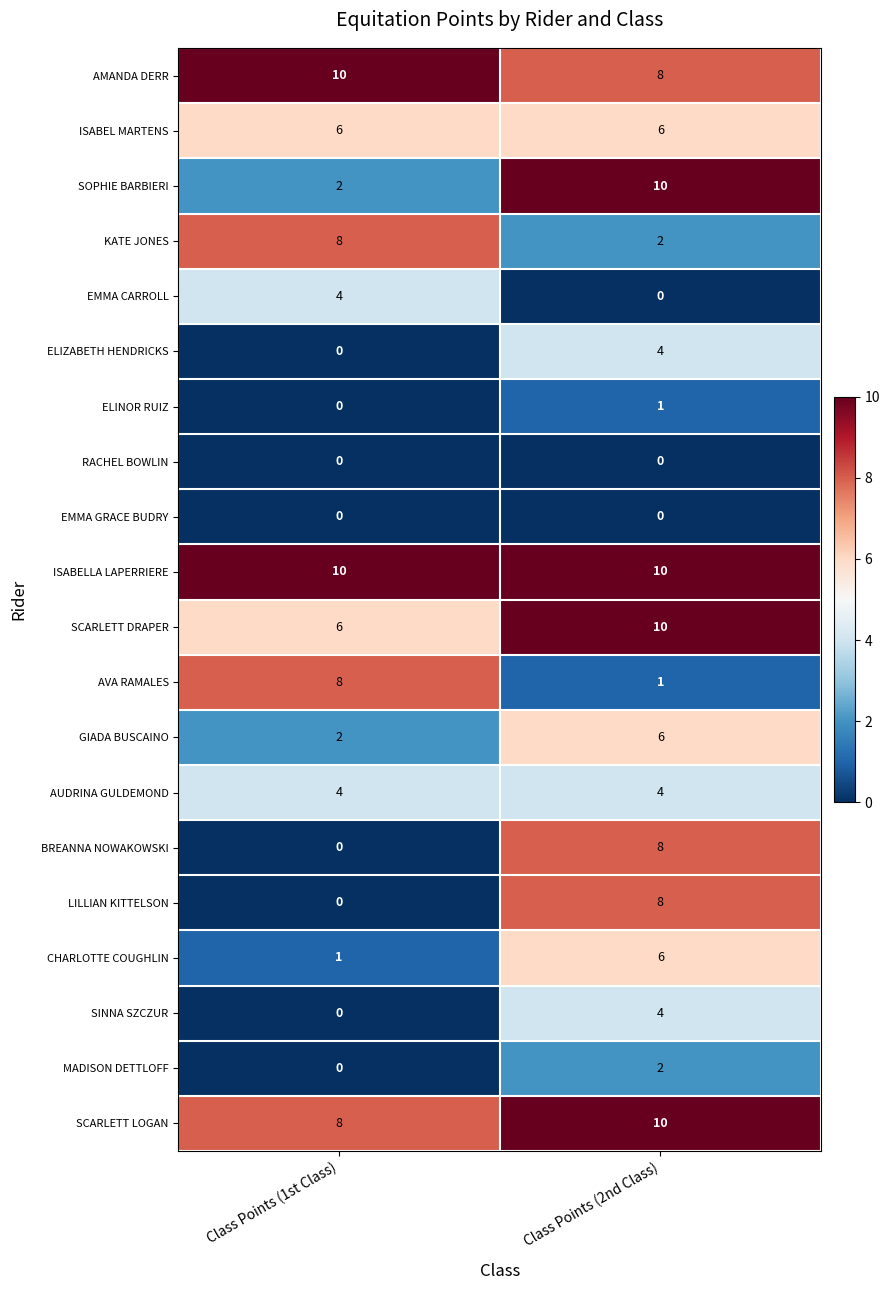

At which category is the sum across all series the highest?

Class Points (2nd Class)